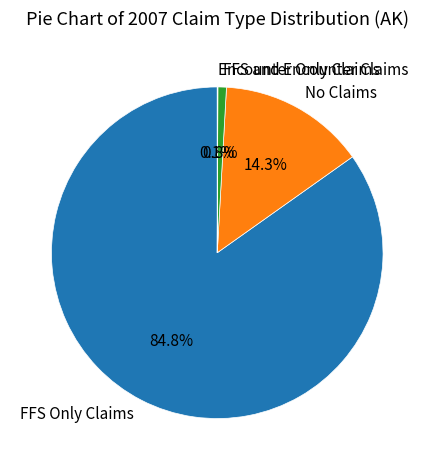

Which category has the biggest portion of the pie?

FFS Only Claims